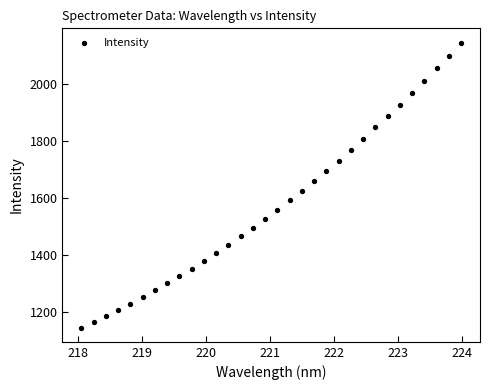

What is the range of Y values (max minus min)?

997.0